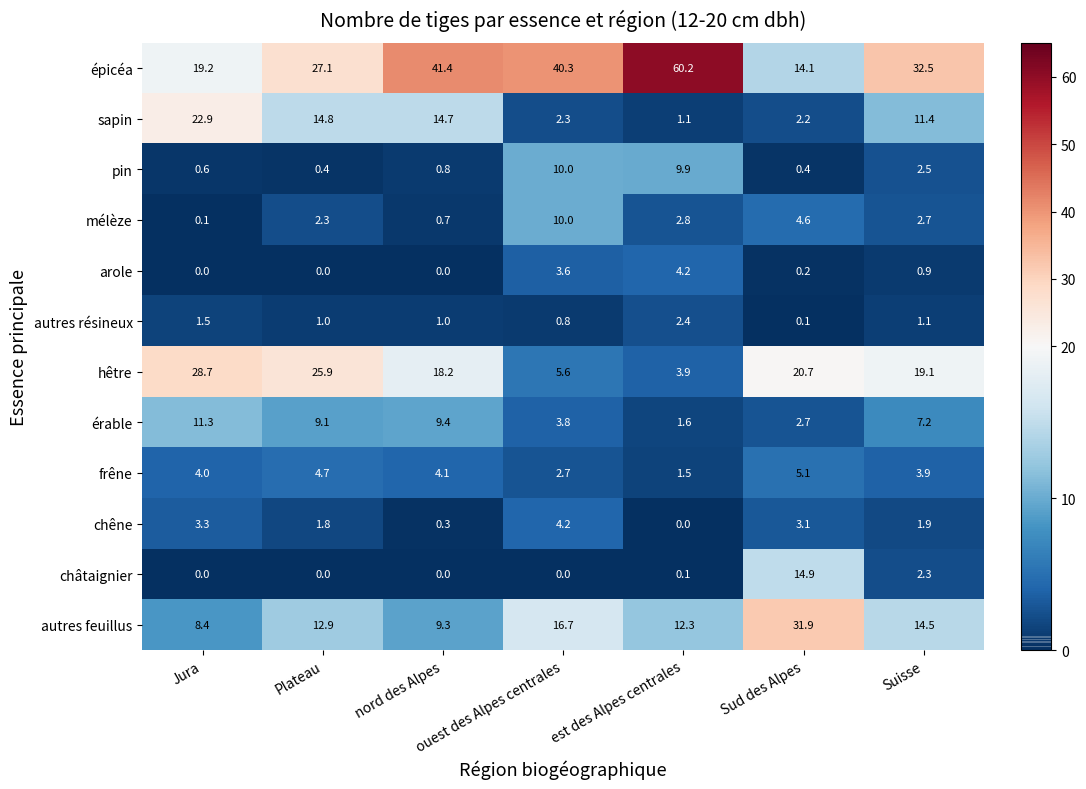

Which category has the highest value across all series?

est des Alpes centrales